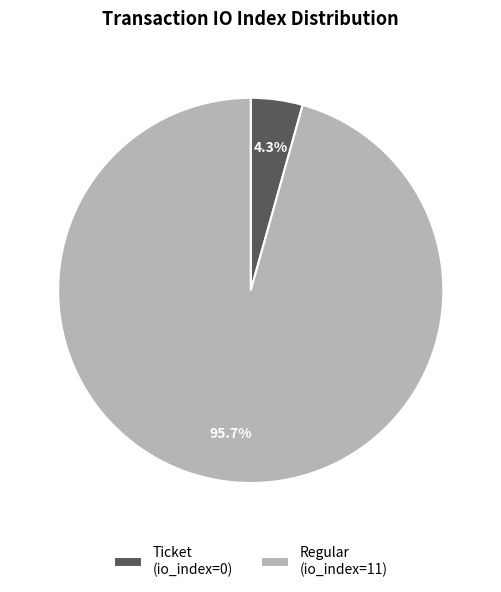

How many slices are in this pie chart?

2